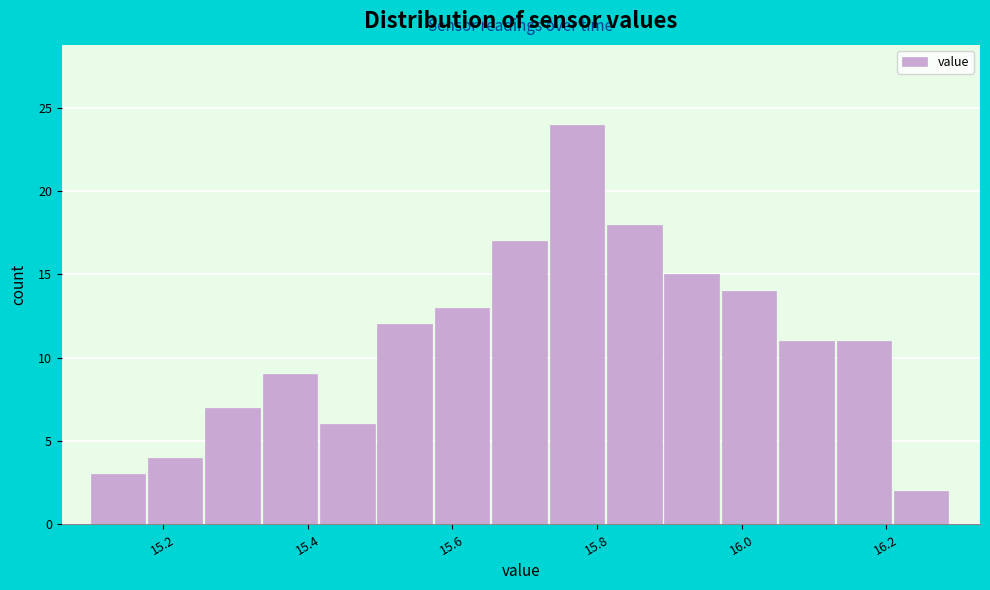

Read against the x-axis, roughly where is the centre of the tallest bar?

15.78